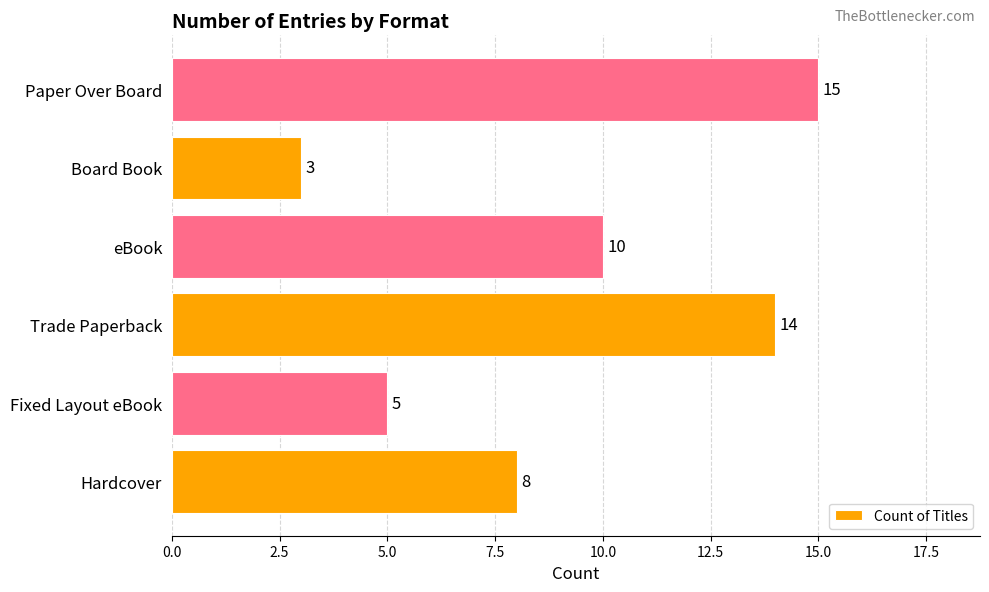

Rank the categories by value from lowest to highest.

Board Book, Fixed Layout eBook, Hardcover, eBook, Trade Paperback, Paper Over Board